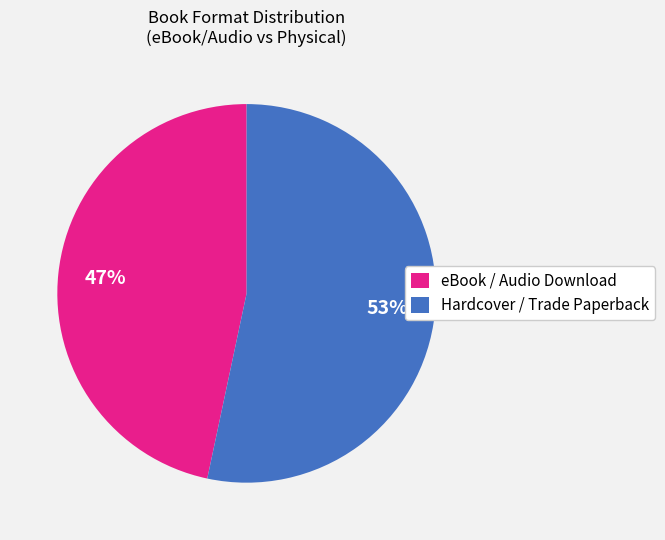

Which slice is the smallest?

eBook / Audio Download